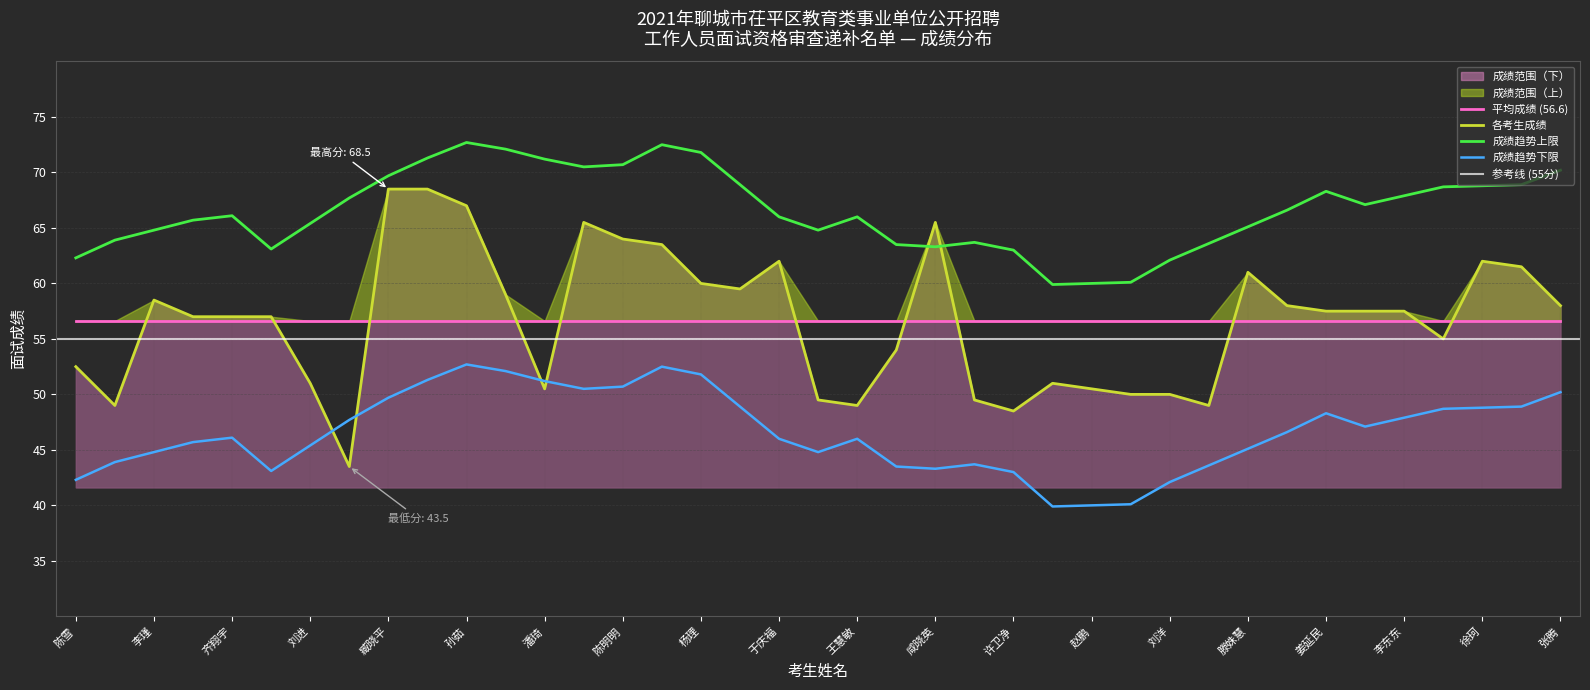

What is the minimum value for 成绩趋势下限?

39.9